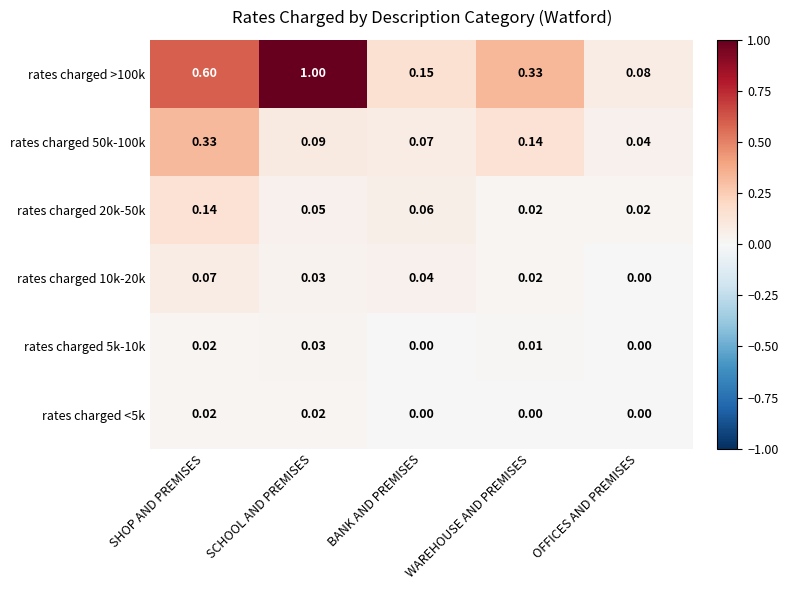

How many series are shown in this chart?

6